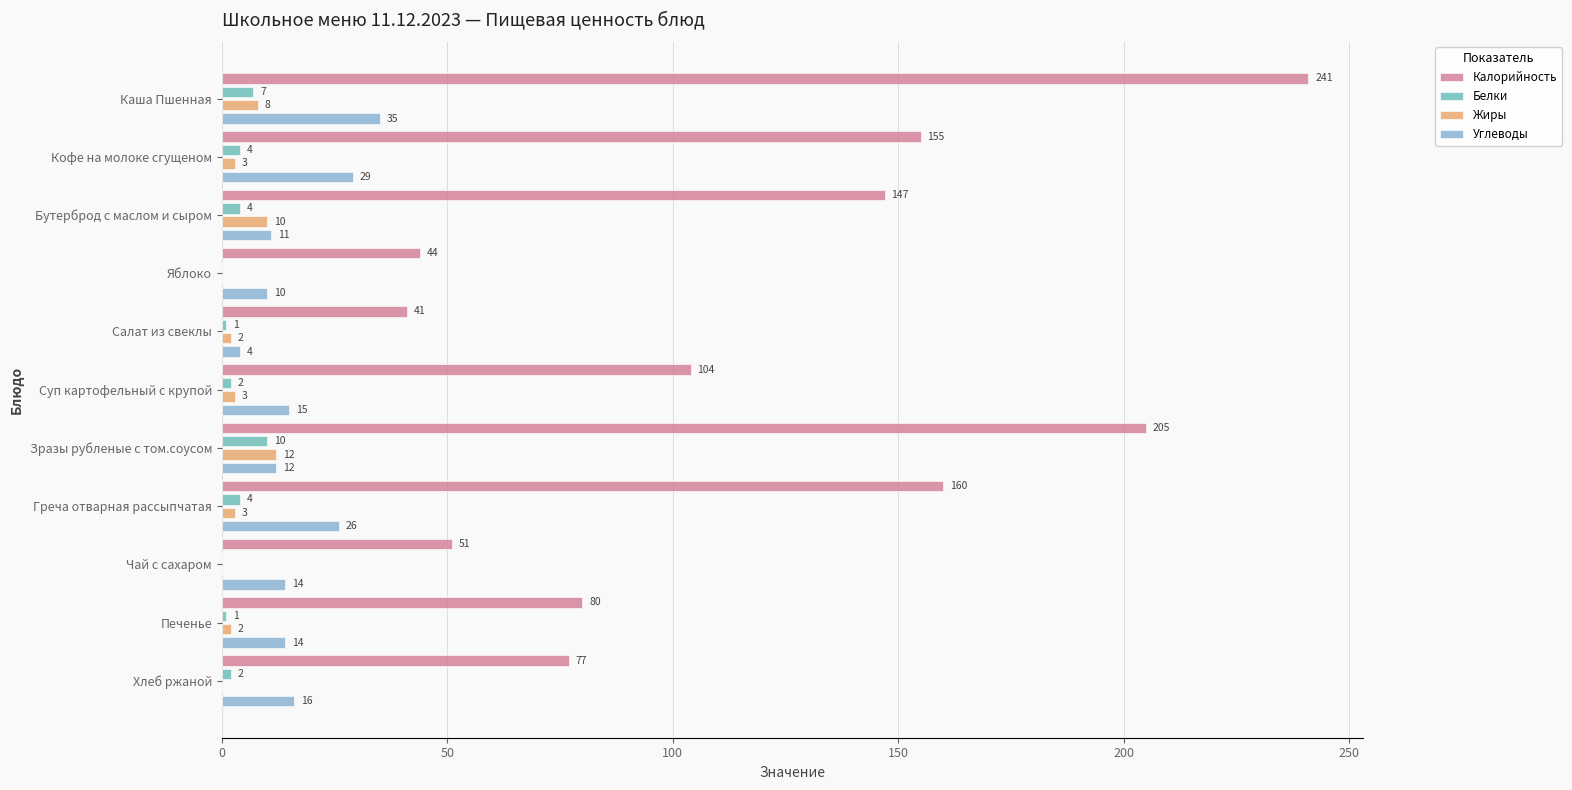

What is the sum of all Жиры values?

43